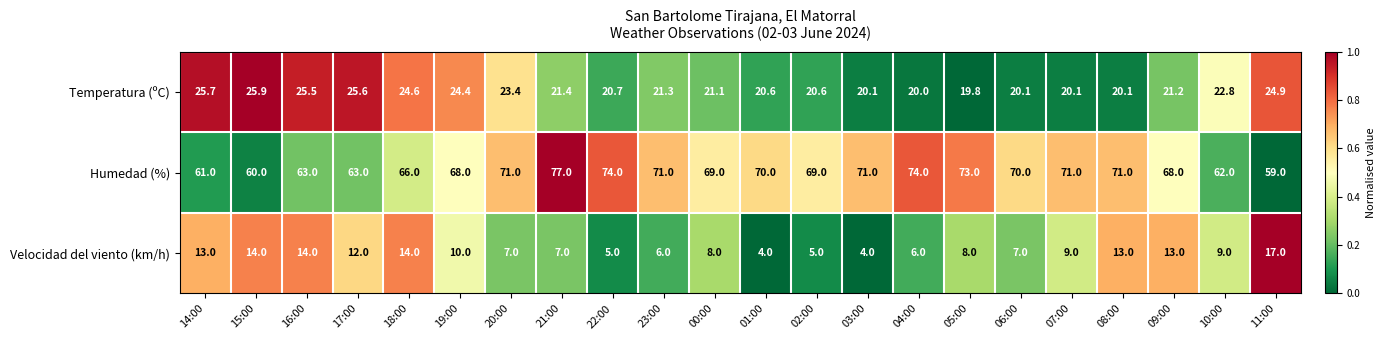

Where is Temperatura (ºC) nearest to the value 22?

21:00